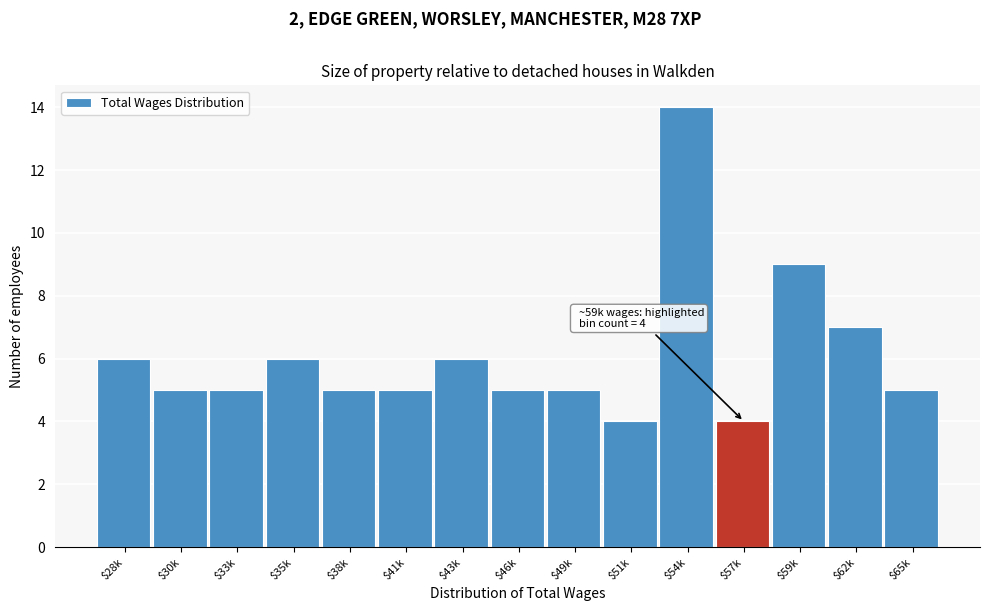

Reading right to left, what are all the values shown in this chart?

5	7	9	4	14	4	5	5	6	5	5	6	5	5	6